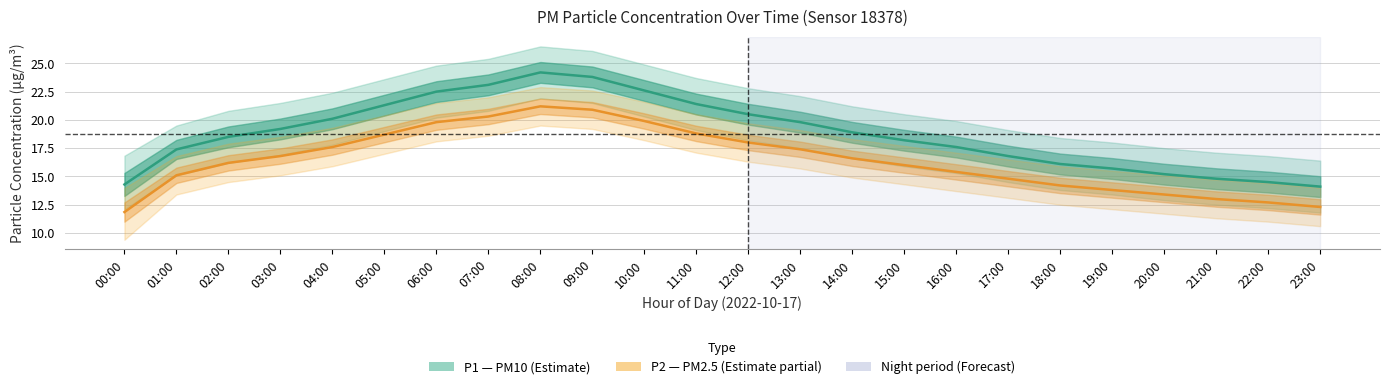

The value of P2 (PM2.5) at 01:00 is 9.5. True or false?

False